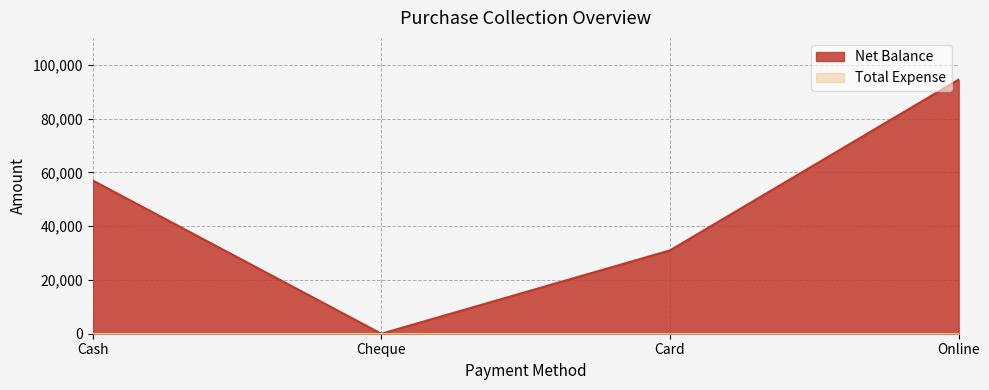

At which label does the data first exceed 57000?

Online